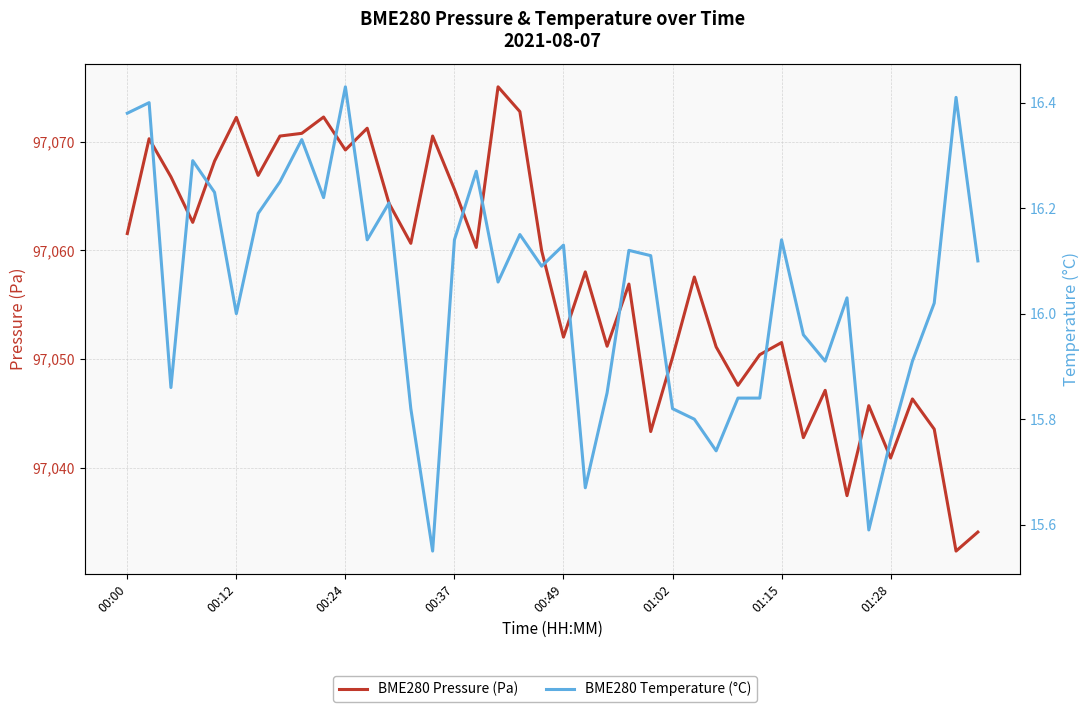

True or false: BME280 Temperature (°C) and BME280 Pressure (Pa) intersect in this chart.

False